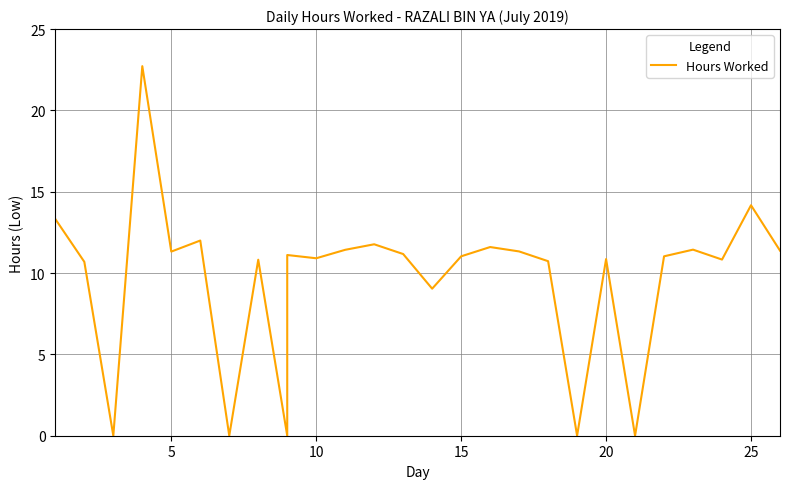

Is this an area chart (filled region under the line)?

No